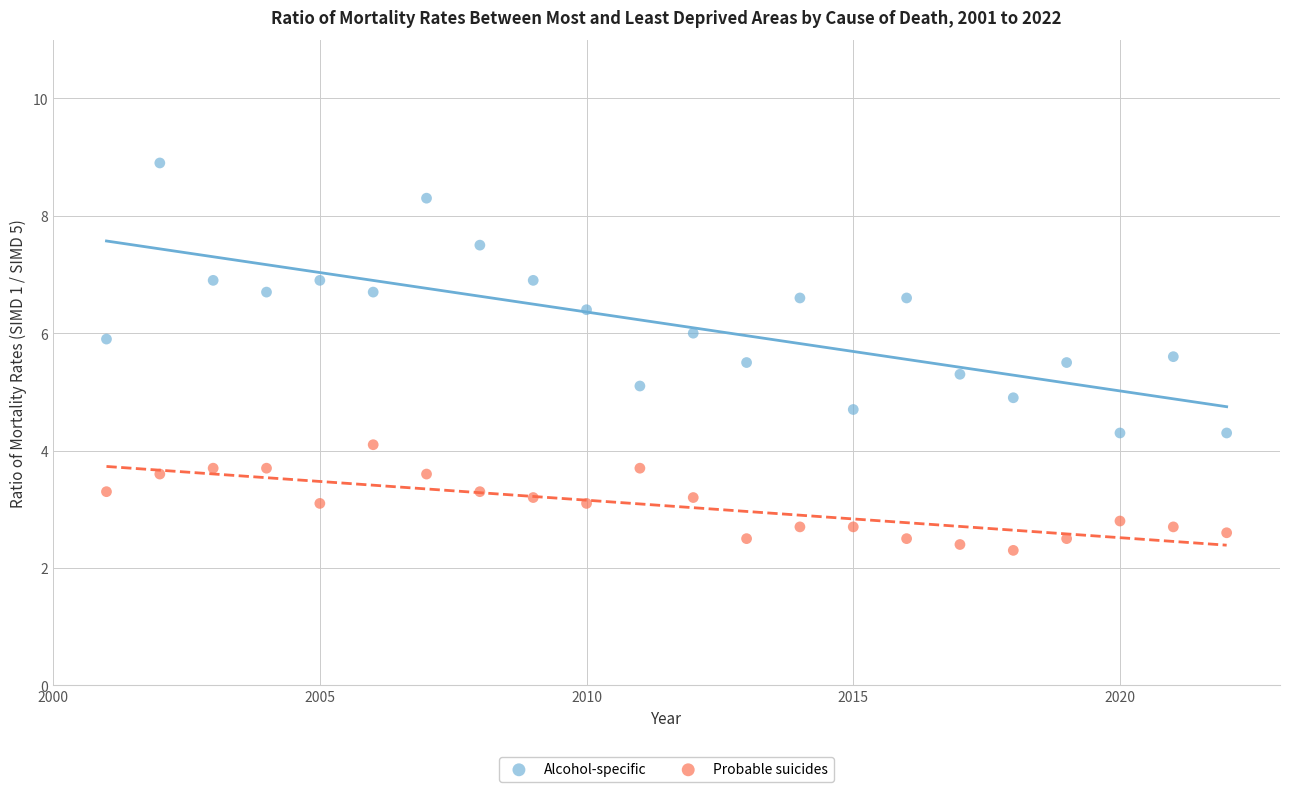

Across all data points, what is the range of Y values (max minus min)?

6.6